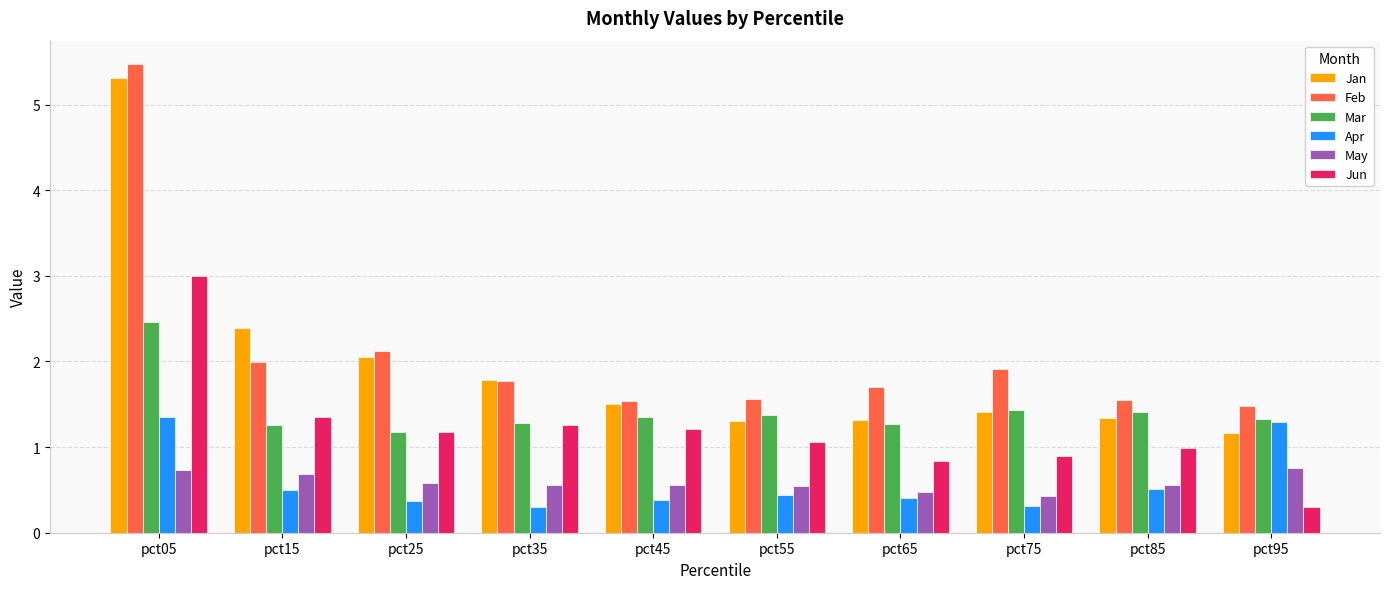

True or false: Mar has a value of 1.3 at pct65.

True